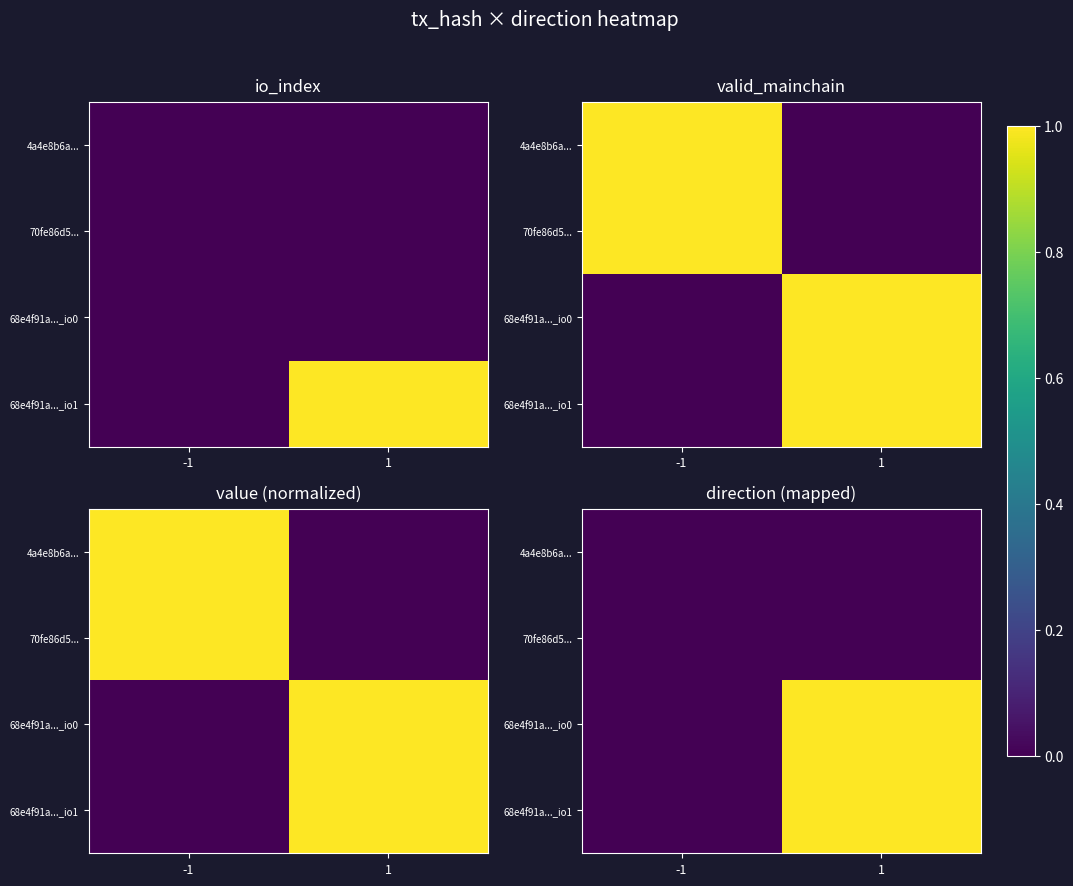

What is the difference between the maximum and minimum values in the 68e4f91a..._io0 series?

1